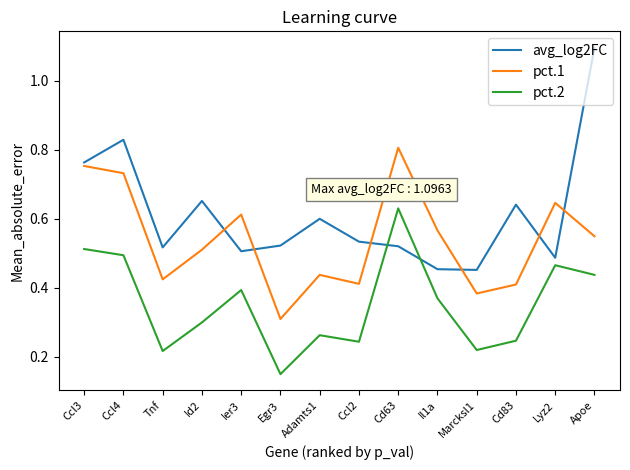

Which series has the largest total across all categories?

avg_log2FC